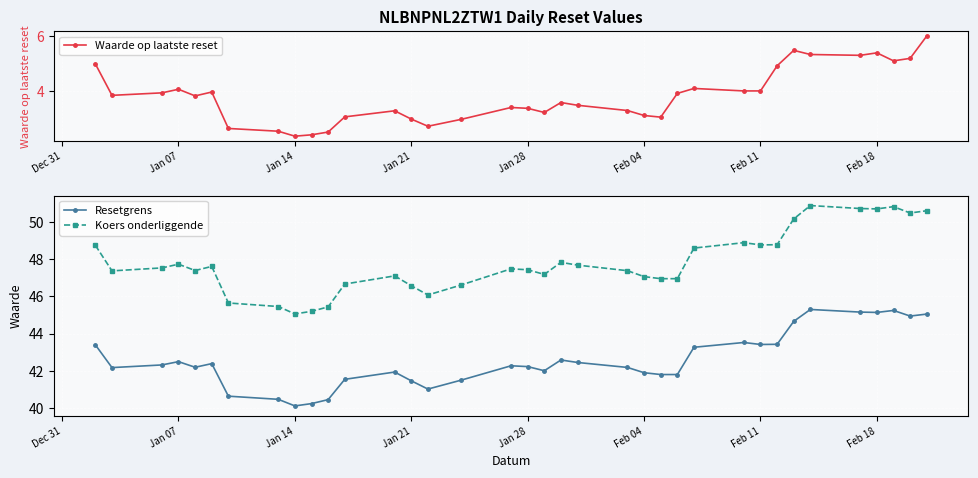

What is the highest value of the Koers onderliggende series?

50.9